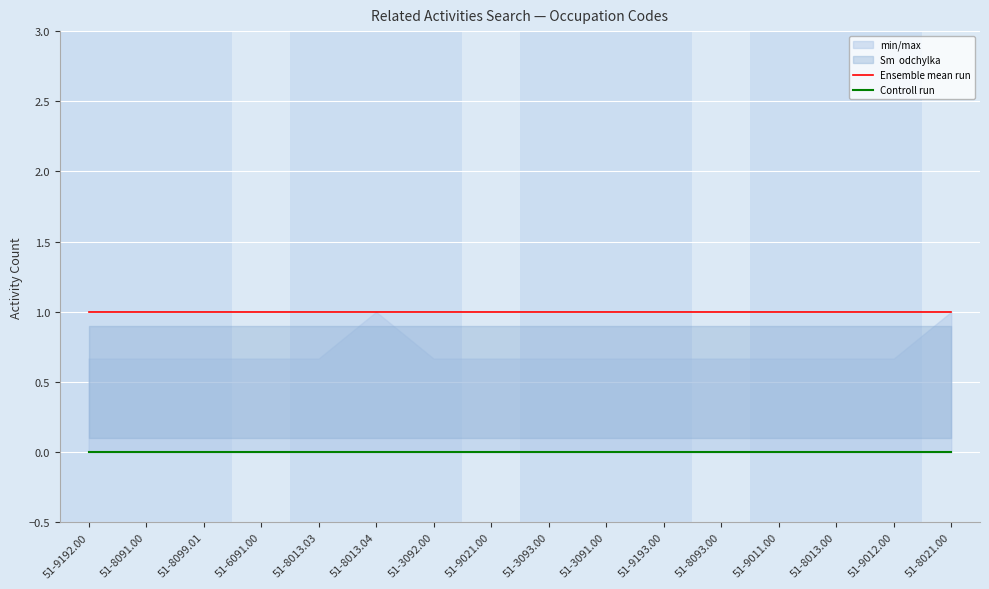

Is it true that Ensemble mean run equals 1 at 51-8013.00?

False